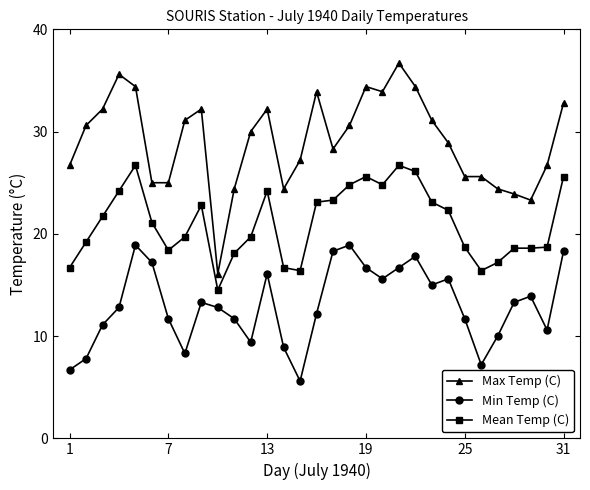

How many distinct data groups are displayed?

3